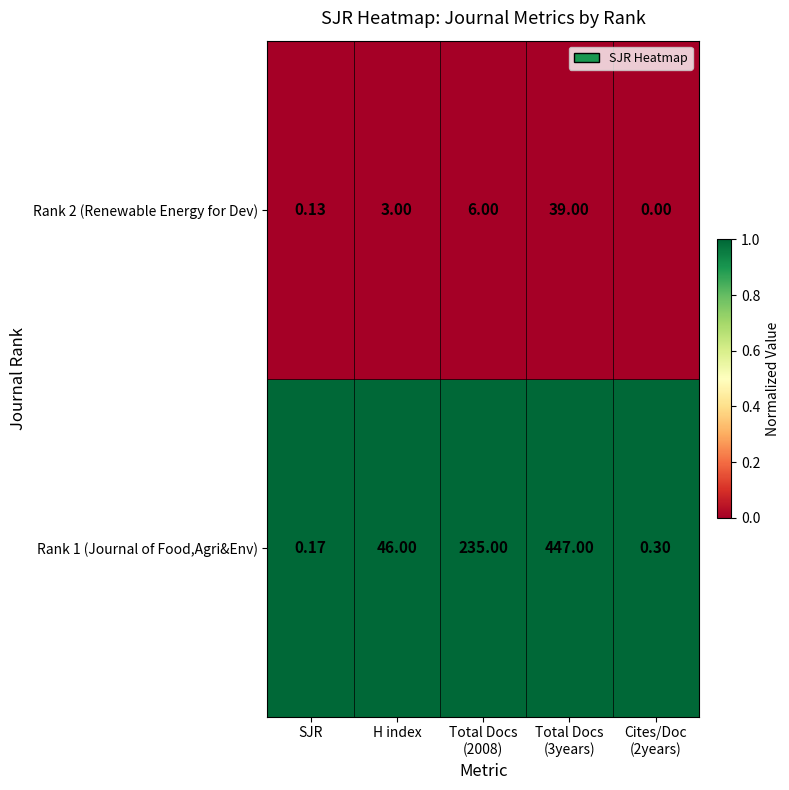

Rank the series by their average value, from highest to lowest.

Rank 1 (Journal of Food,Agri&Env), Rank 2 (Renewable Energy for Dev)